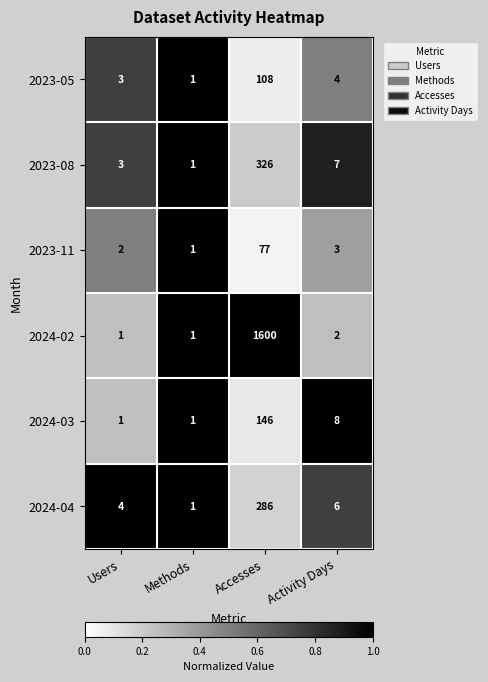

What is the total value across all series at Accesses?

2543